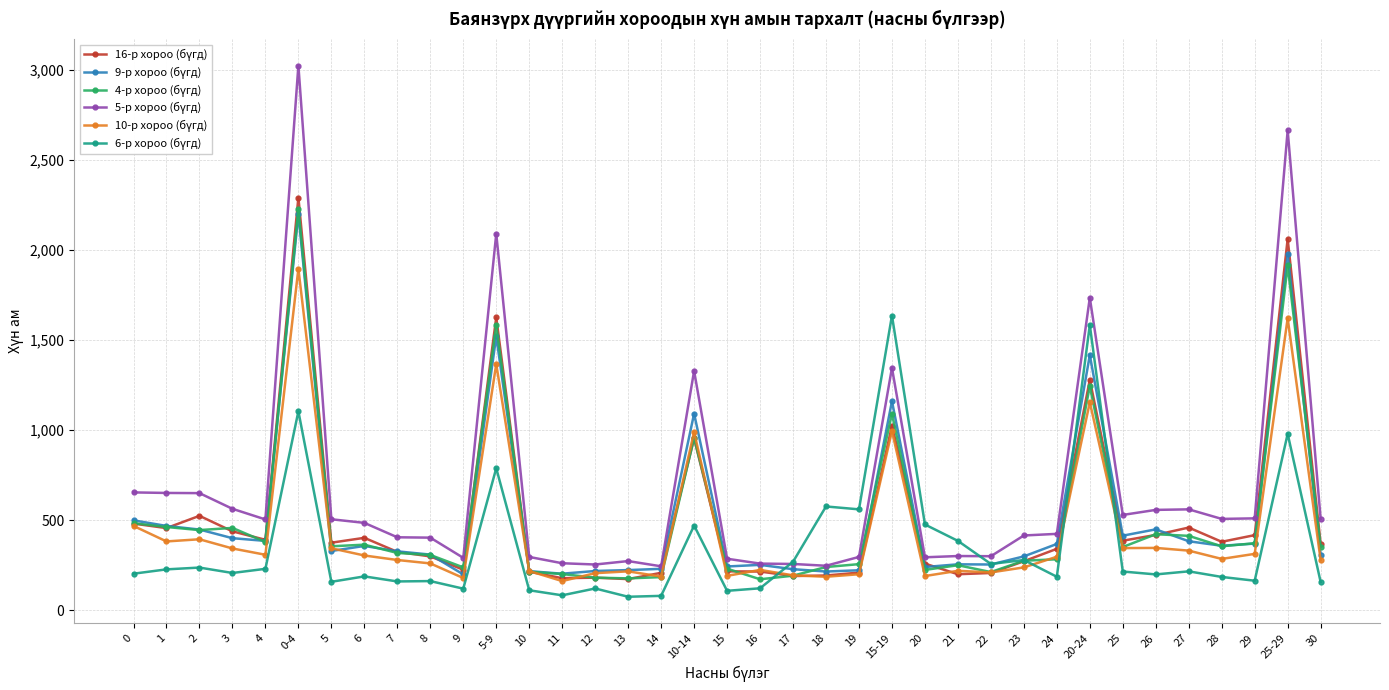

What is the total value across all series at 3?

2408